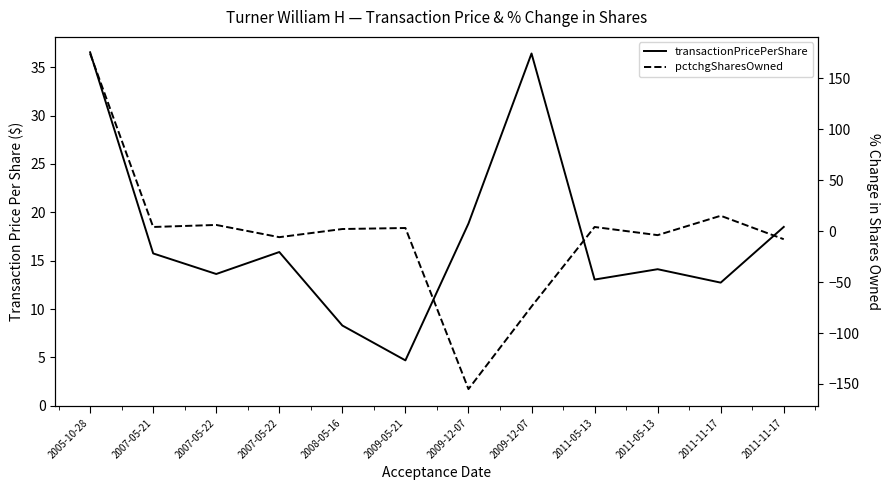

Where does the pctchgSharesOwned series first go above 3?

2005-10-28